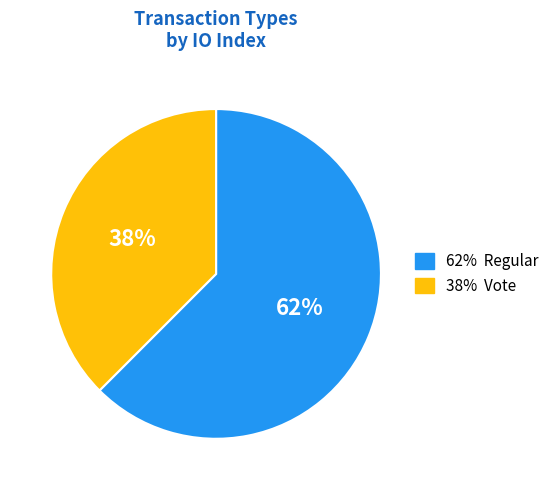

To the nearest percent, what is the average slice percentage?

50%